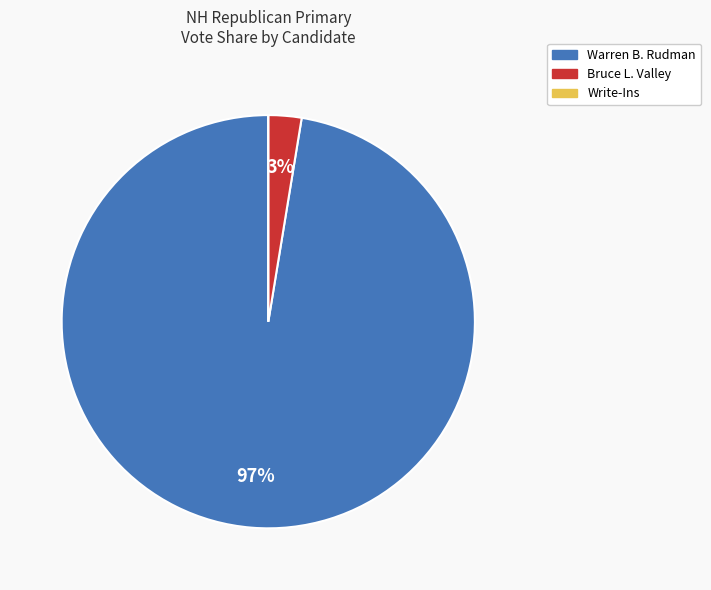

To the nearest percent, what is the average slice percentage?

33%